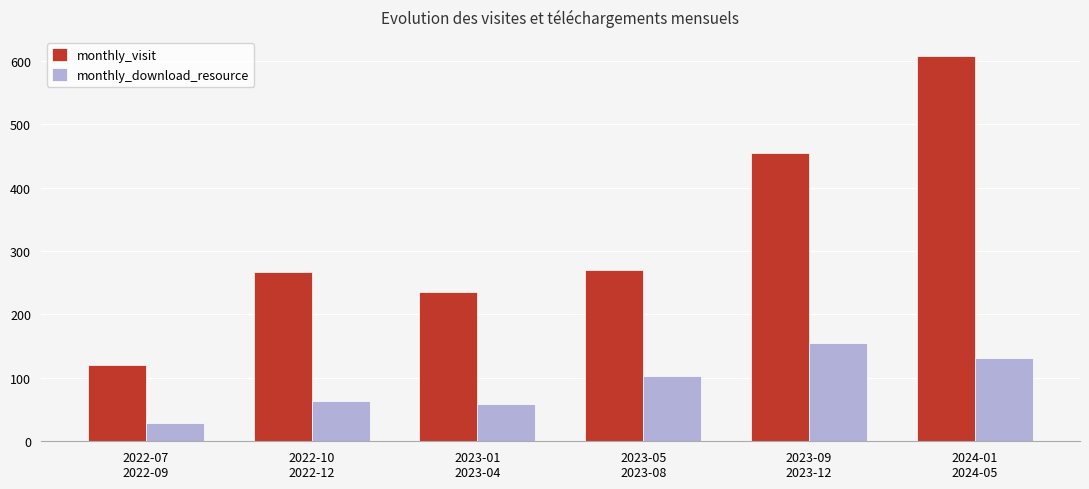

At which category is the sum across all series the highest?

2024-01
2024-05